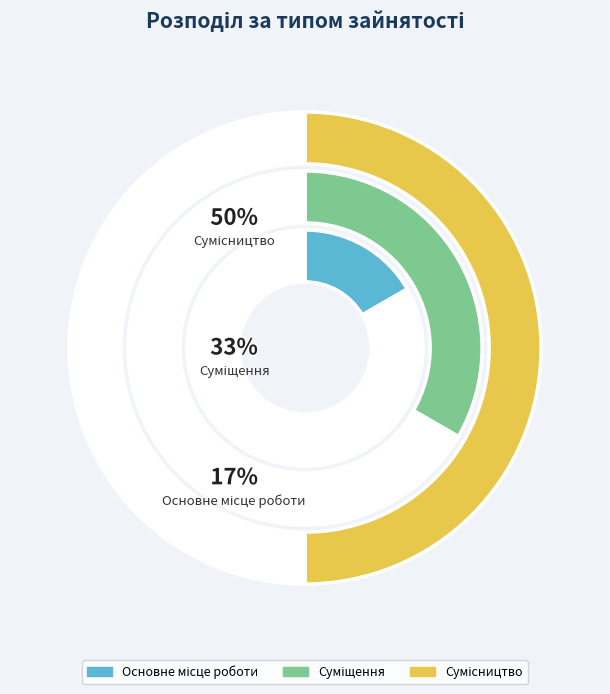

How many segments does this pie chart have?

3